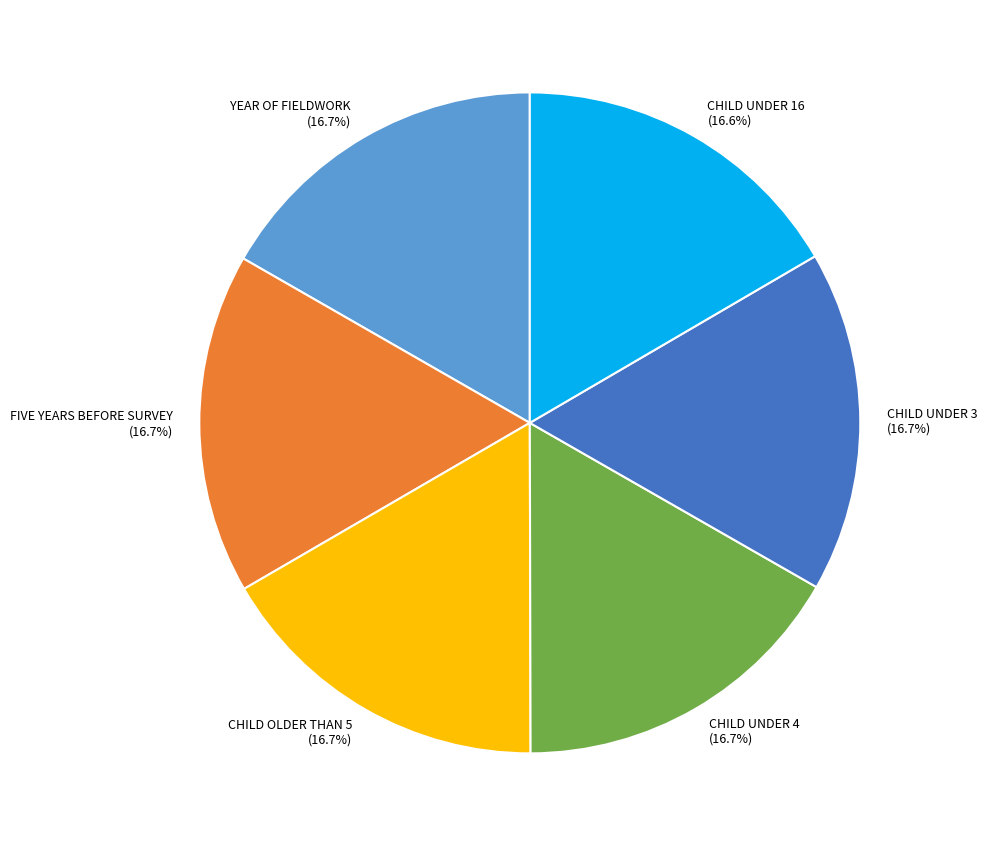

To the nearest percent, what percentage of the pie is CHILD UNDER 4?

17%